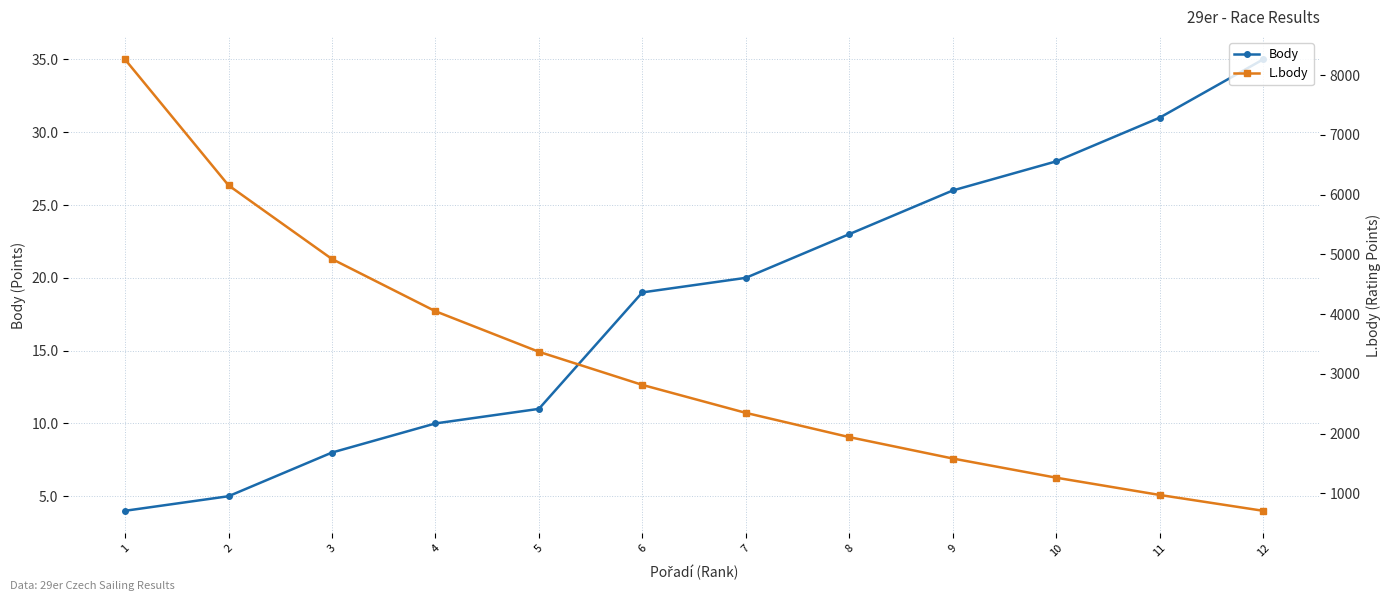

True or false: L.body has more than 2 points higher than both neighbors.

False